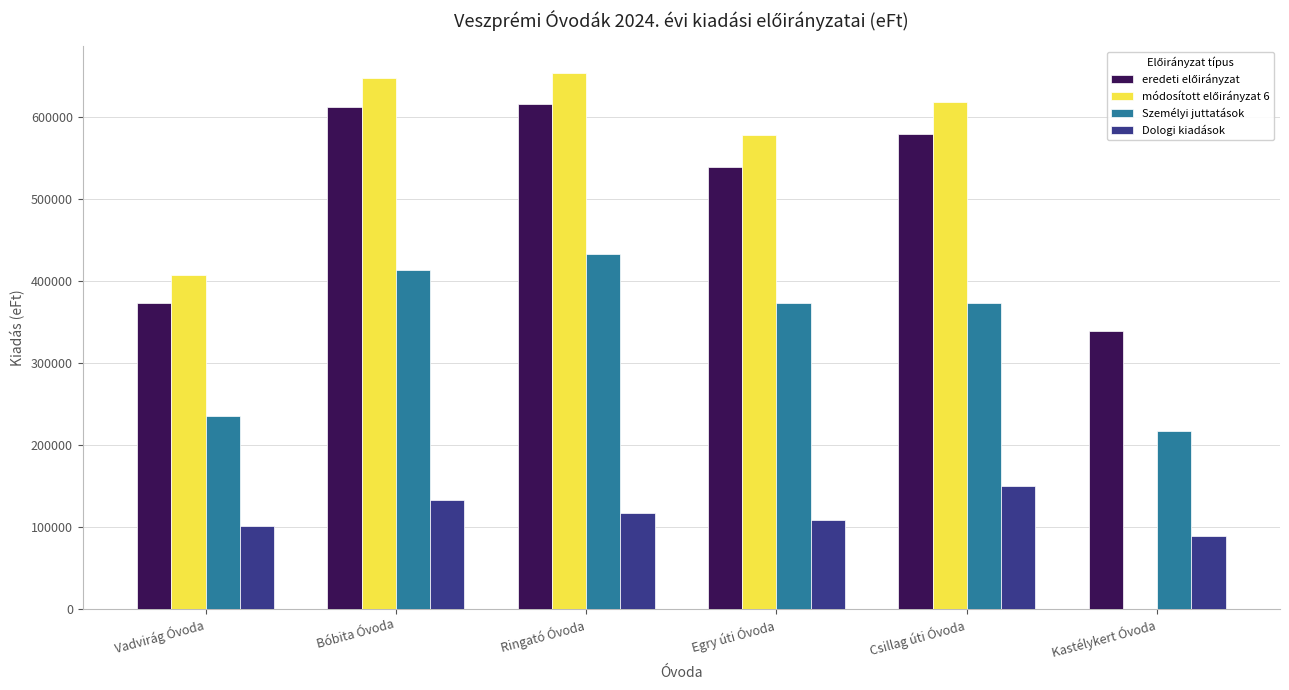

What is the maximum value shown in the chart?

653897